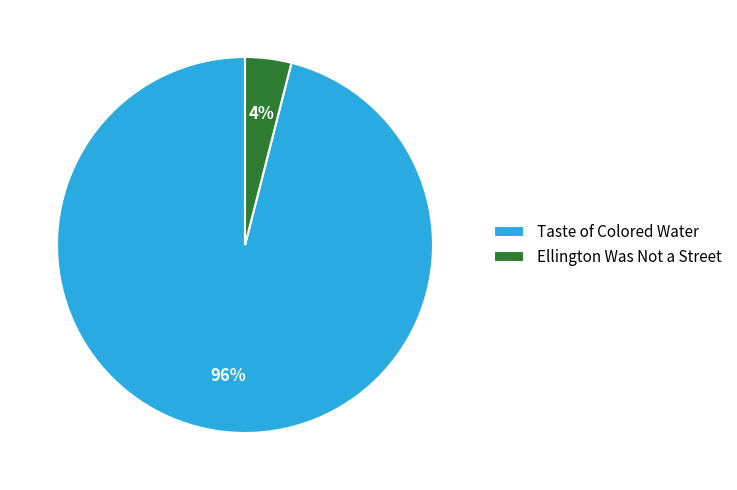

True or false: Ellington Was Not a Street accounts for 4% of the total.

True